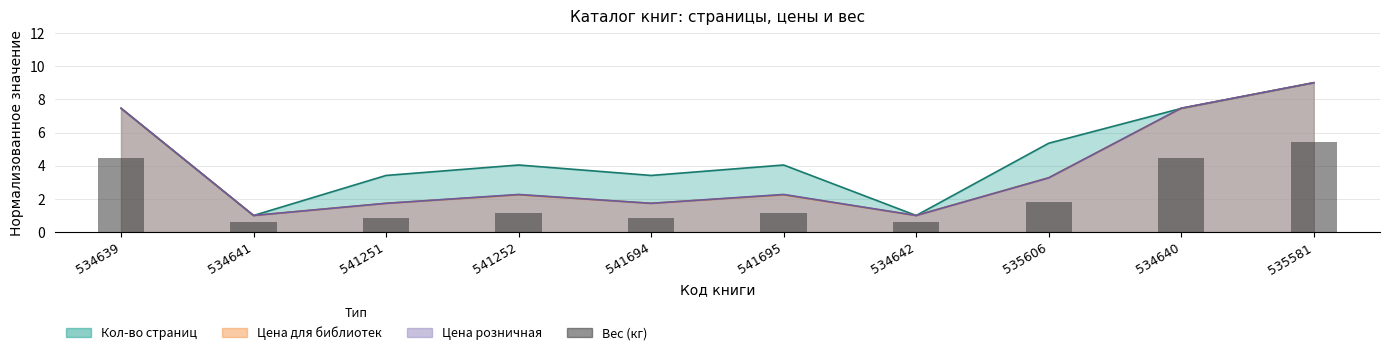

Count the number of categories in the chart.

10